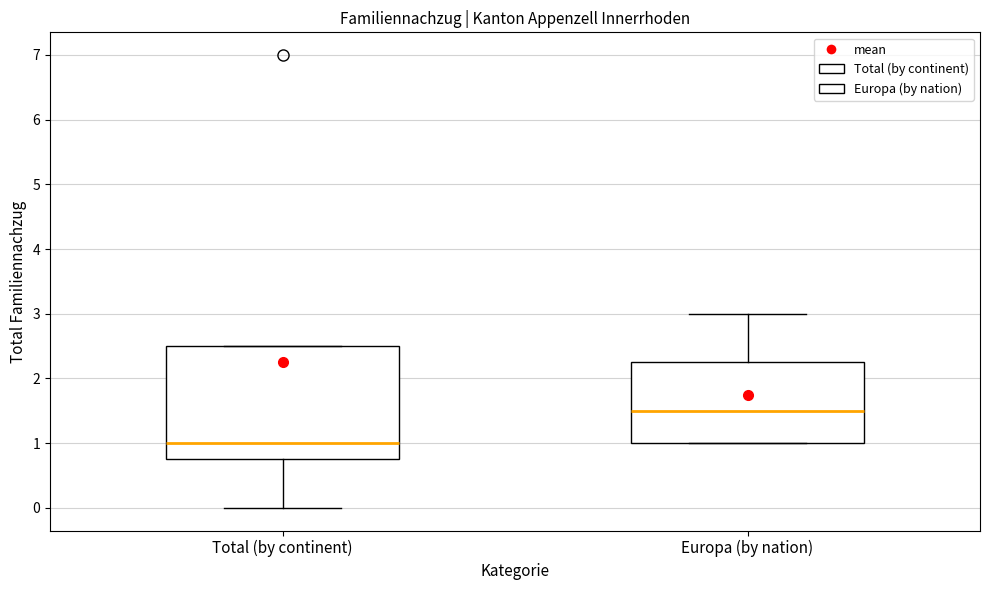

Reading left to right, transcribe this box plot: for each box, give where its median line is, the range the box spans, and where its two whiskers end, as read against the y-axis. The values are not printed on the chart, so give them approximately, as read against the axis.

Total (by continent): median 1.0, box 0.8 to 2.5, whiskers 0.0 to 2.5
Europa (by nation): median 1.5, box 1.0 to 2.3, whiskers 1.0 to 3.0